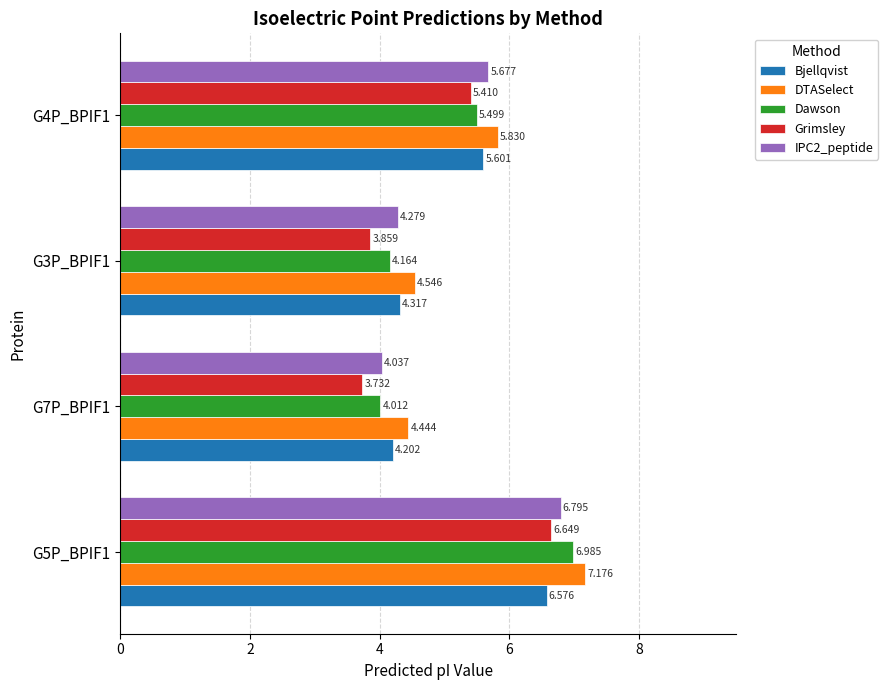

At how many categories does at least one series exceed 4?

4